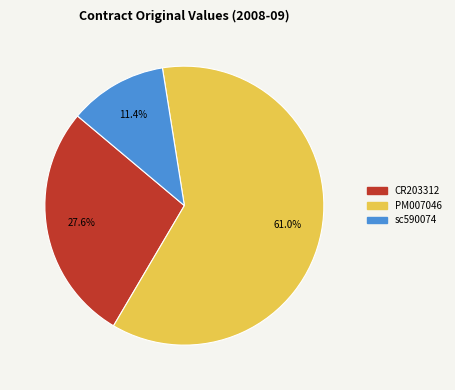

True or false: PM007046 accounts for 61% of the total.

True